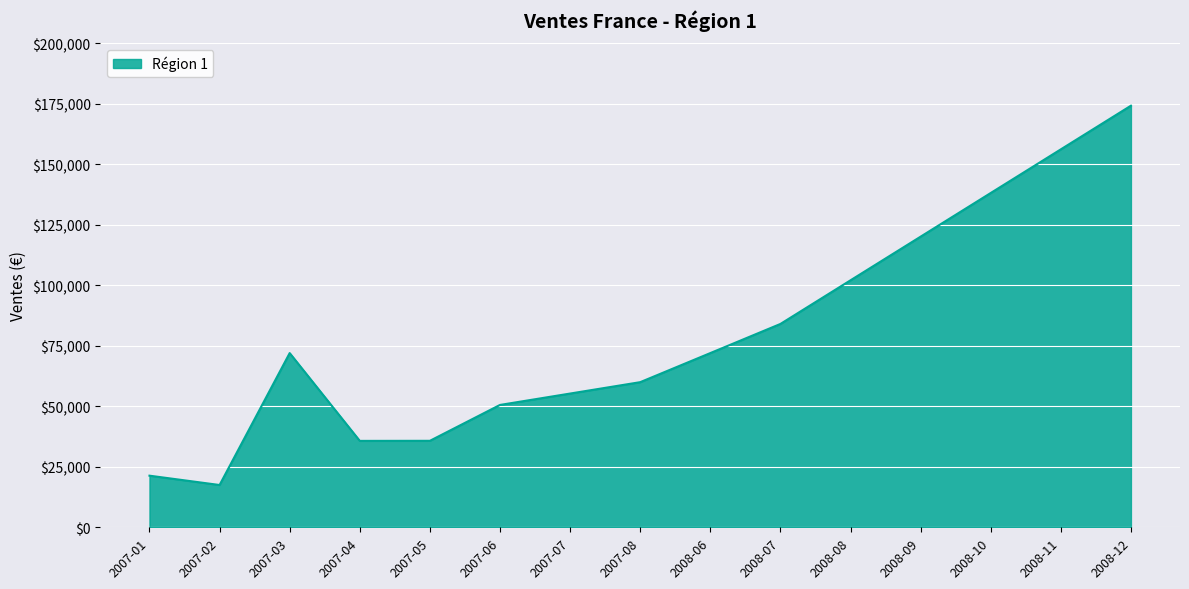

Is it true that the value at 2008-11 is 252461.4?

False